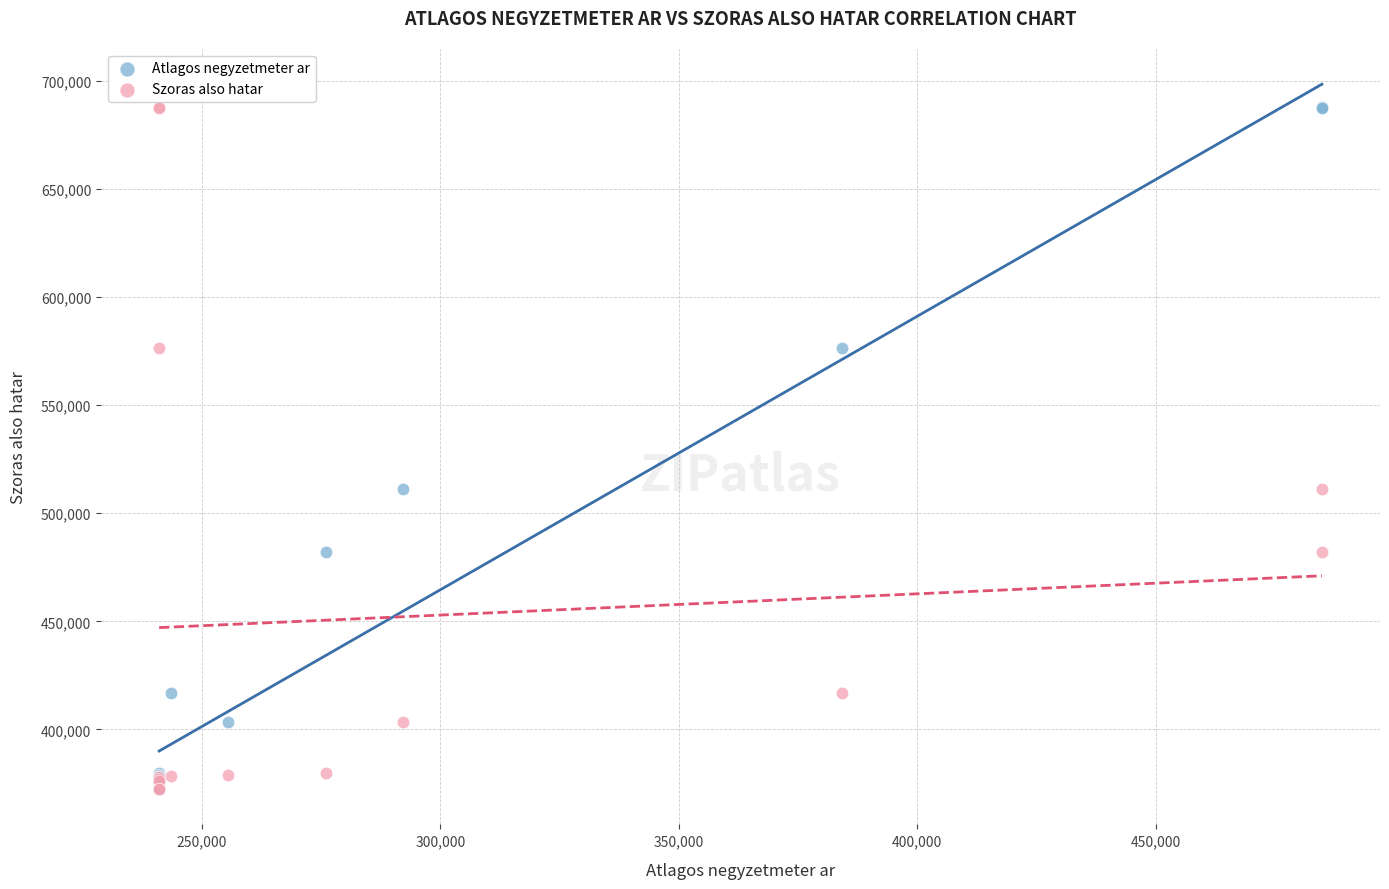

What are all the series names shown in the legend?

Atlagos negyzetmeter ar, Szoras also hatar